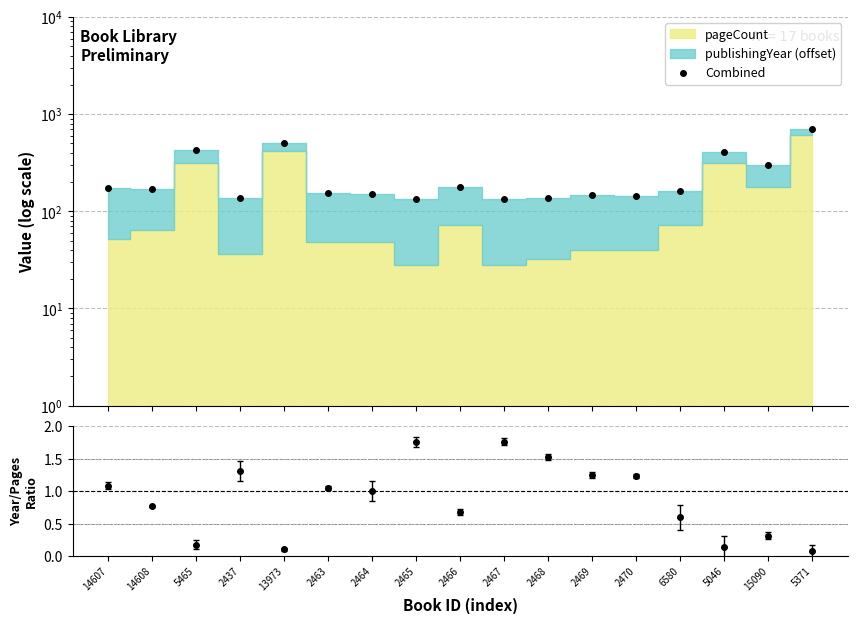

Reading left to right, transcribe all the data shown in this chart.

Combined: 14607=172.0	14608=168.0	5465=428.0	2437=136.0	13973=507.0	2463=155.0	2464=150.0	2465=133.0	2466=176.0	2467=133.0	2468=136.0	2469=146.0	2470=145.0	6580=163.0	5046=407.0	15090=300.0	5371=703.0
Ratio: 14607=1.1	14608=0.8	5465=0.2	2437=1.3	13973=0.1	2463=1.0	2464=1.0	2465=1.8	2466=0.7	2467=1.8	2468=1.5	2469=1.2	2470=1.2	6580=0.6	5046=0.1	15090=0.3	5371=0.1